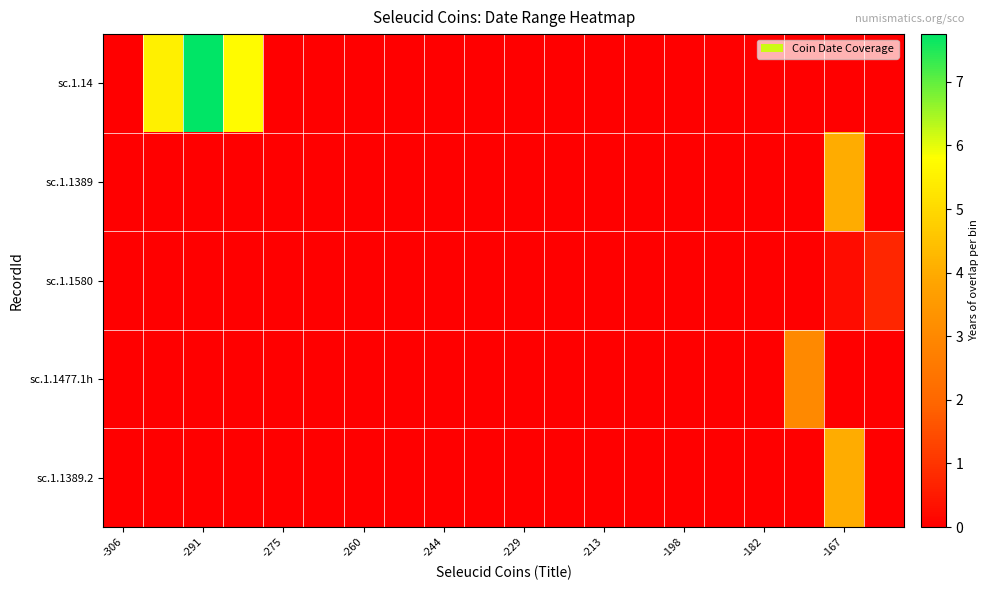

Reading left to right, extract all data points from this chart.

sc.1.14: 0.0	5.5	7.8	5.8	0.0	0.0	0.0	0.0	0.0	0.0	0.0	0.0	0.0	0.0	0.0	0.0	0.0	0.0	0.0	0.0
sc.1.1389: 0.0	0.0	0.0	0.0	0.0	0.0	0.0	0.0	0.0	0.0	0.0	0.0	0.0	0.0	0.0	0.0	0.0	0.0	4.0	0.0
sc.1.1580: 0.0	0.0	0.0	0.0	0.0	0.0	0.0	0.0	0.0	0.0	0.0	0.0	0.0	0.0	0.0	0.0	0.0	0.0	0.2	0.8
sc.1.1477.1h: 0.0	0.0	0.0	0.0	0.0	0.0	0.0	0.0	0.0	0.0	0.0	0.0	0.0	0.0	0.0	0.0	0.0	3.0	0.0	0.0
sc.1.1389.2: 0.0	0.0	0.0	0.0	0.0	0.0	0.0	0.0	0.0	0.0	0.0	0.0	0.0	0.0	0.0	0.0	0.0	0.0	4.0	0.0